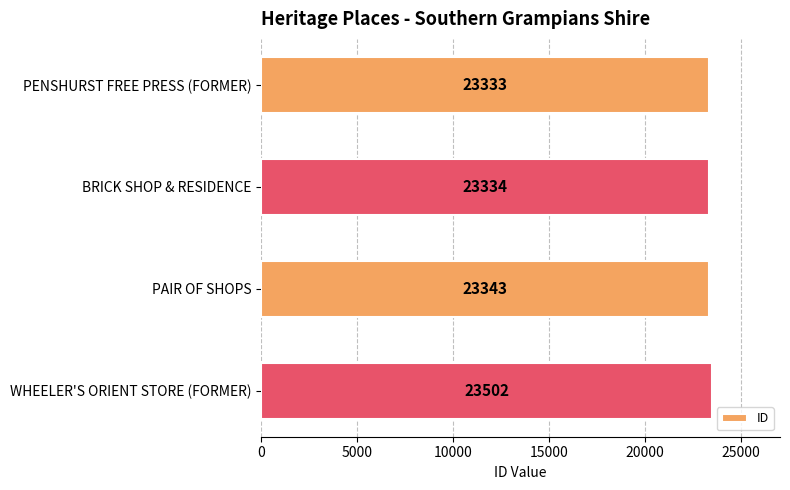

Is it true that the value at PENSHURST FREE PRESS (FORMER) is 11314?

False